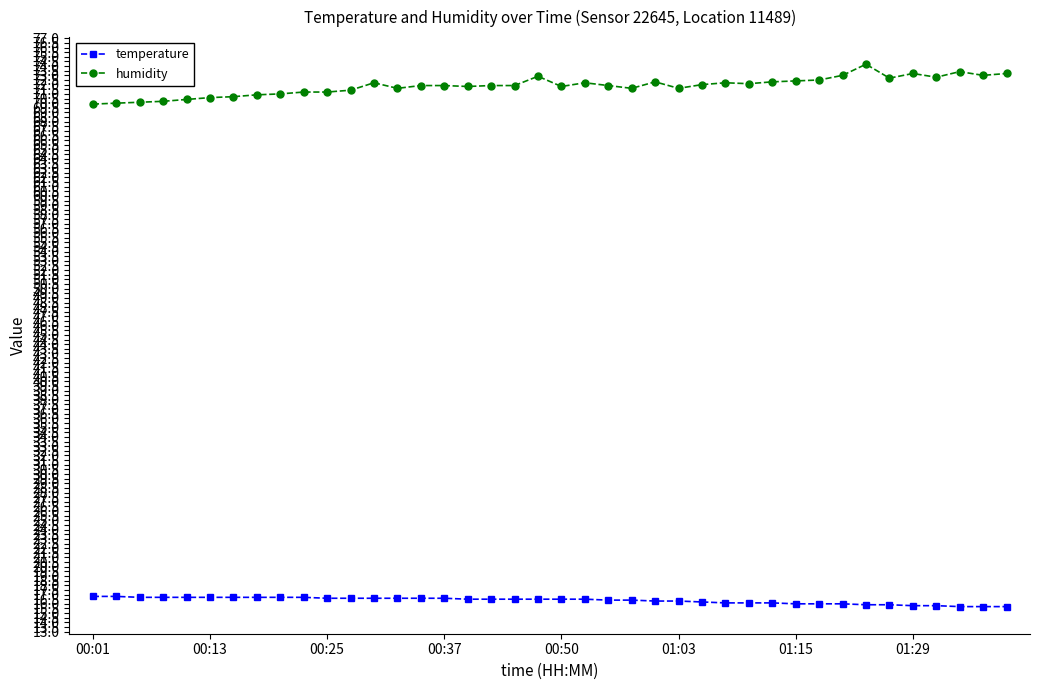

List the series in order of their overall mean, highest first.

humidity, temperature